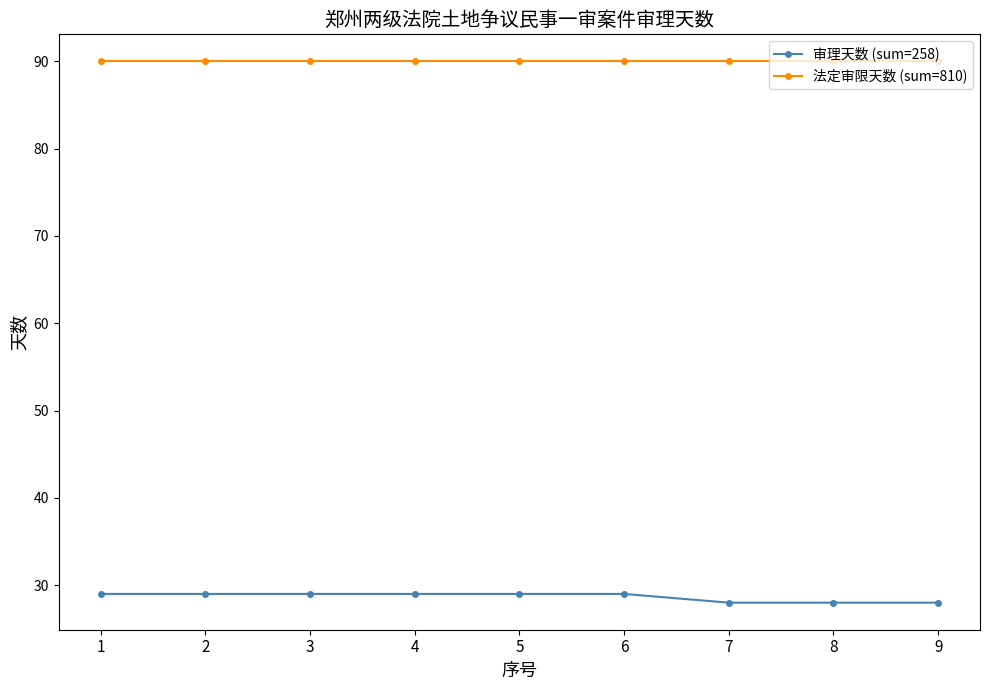

What is the minimum value for 法定审限天数 (sum=810)?

90